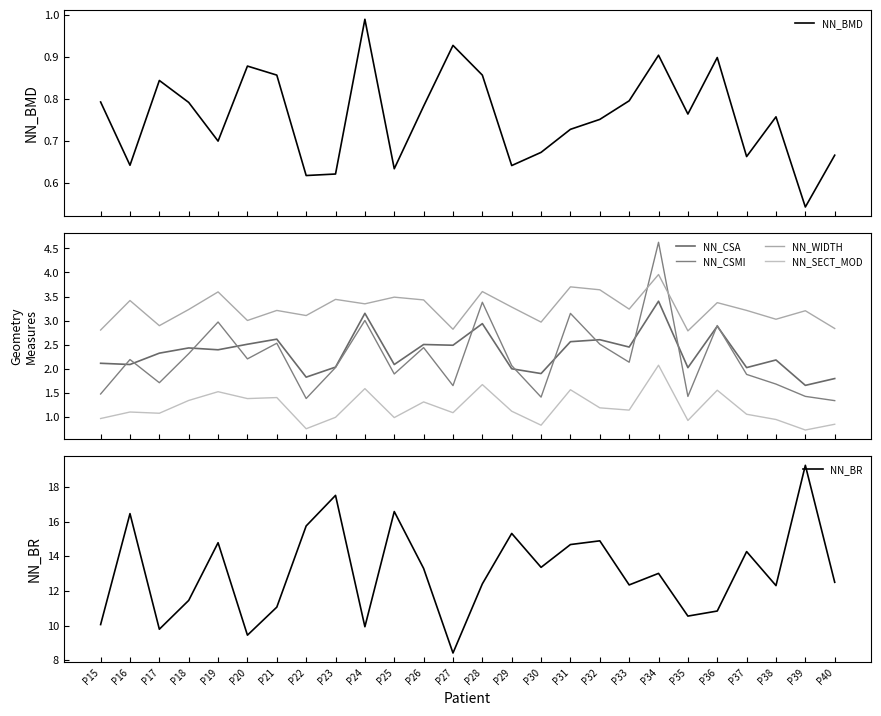

What is the sum of the NN_CSA values at P22 and P25?

3.9